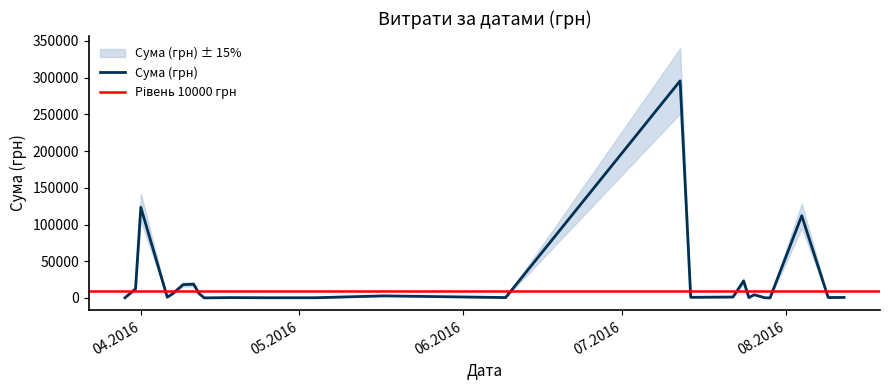

Which category has the highest value across all series?

12.07.2016